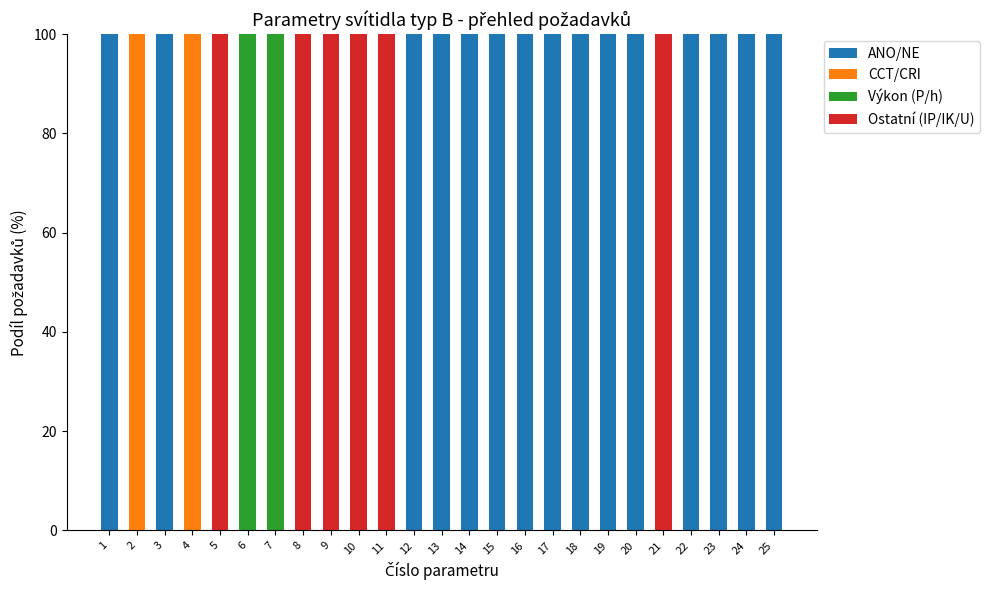

What is the highest value of the ANO/NE series?

100